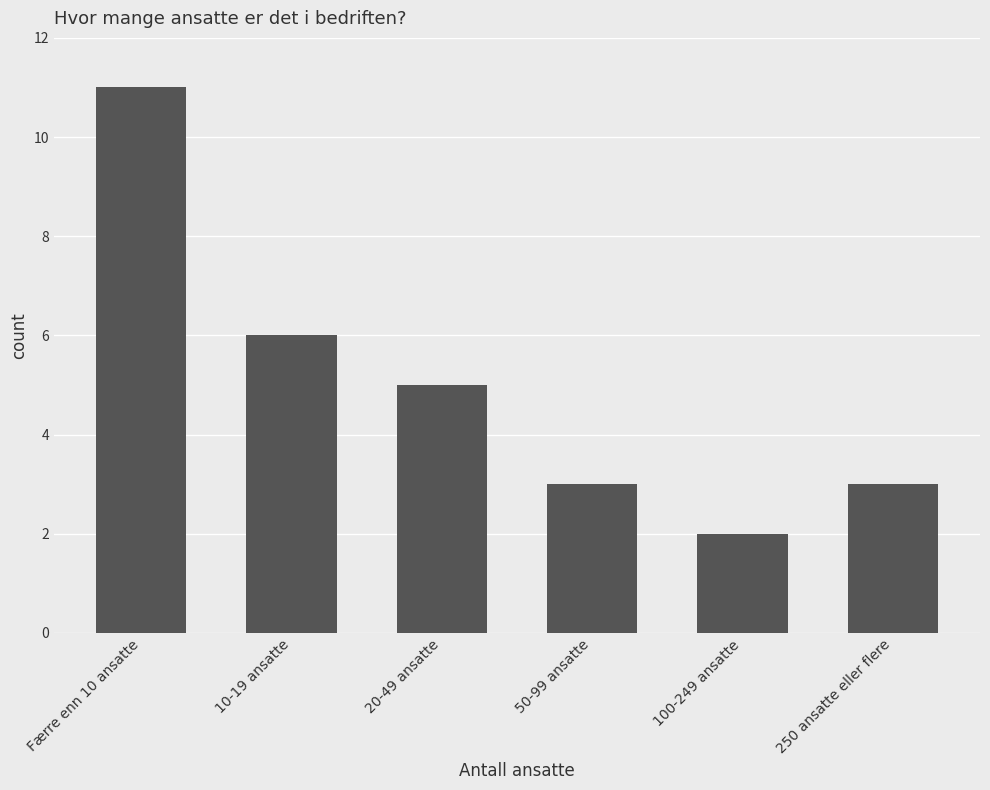

How many values are below 5?

3